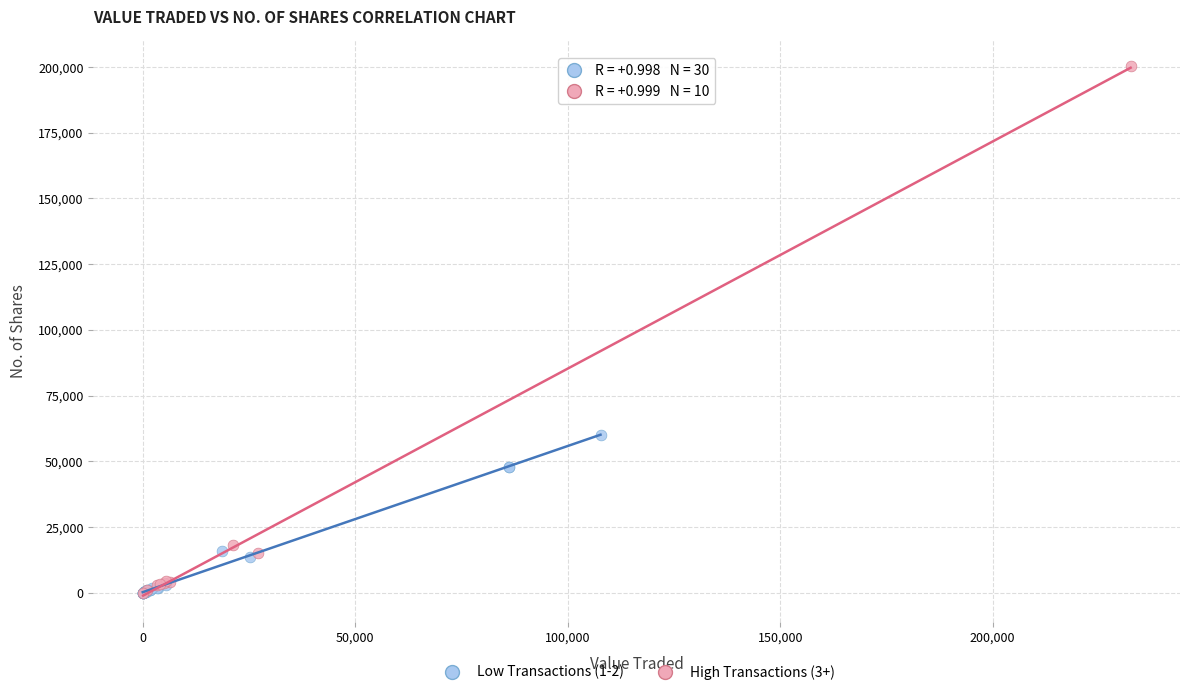

What are all the series names shown in the legend?

Low Transactions (1-2), High Transactions (3+)